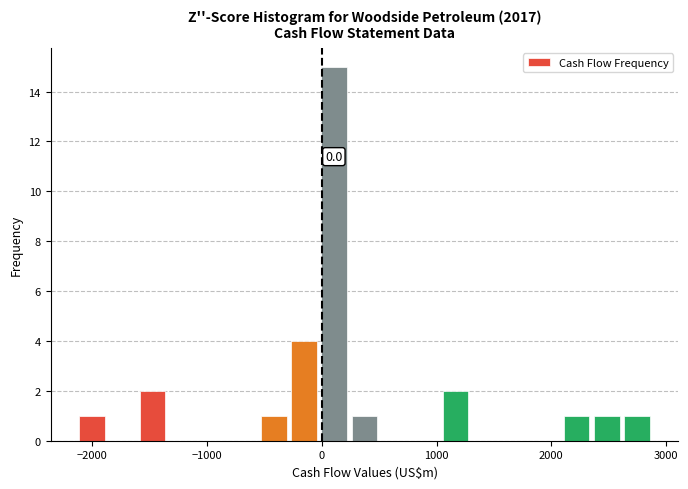

Read against the x-axis, roughly where is the centre of the tallest bar?

100